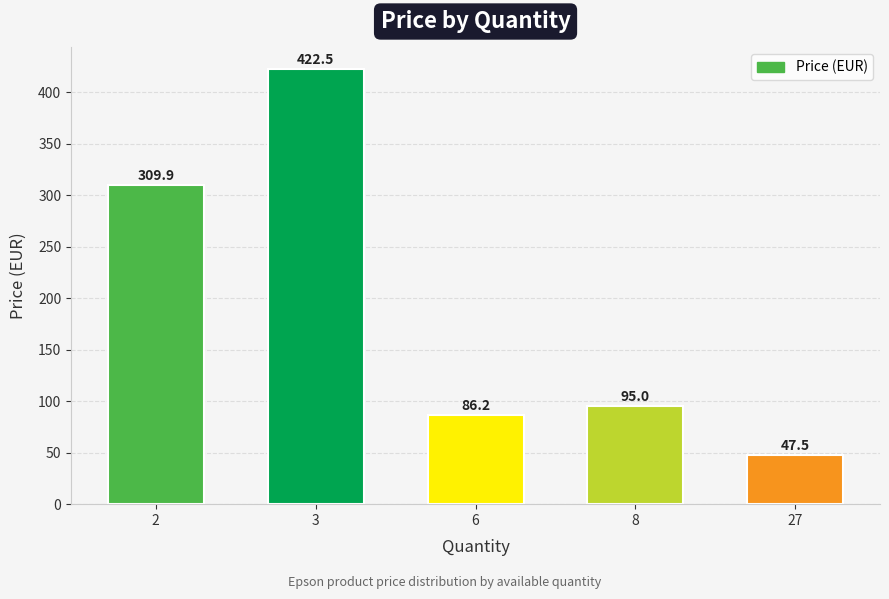

At which label does the data first exceed 95?

2